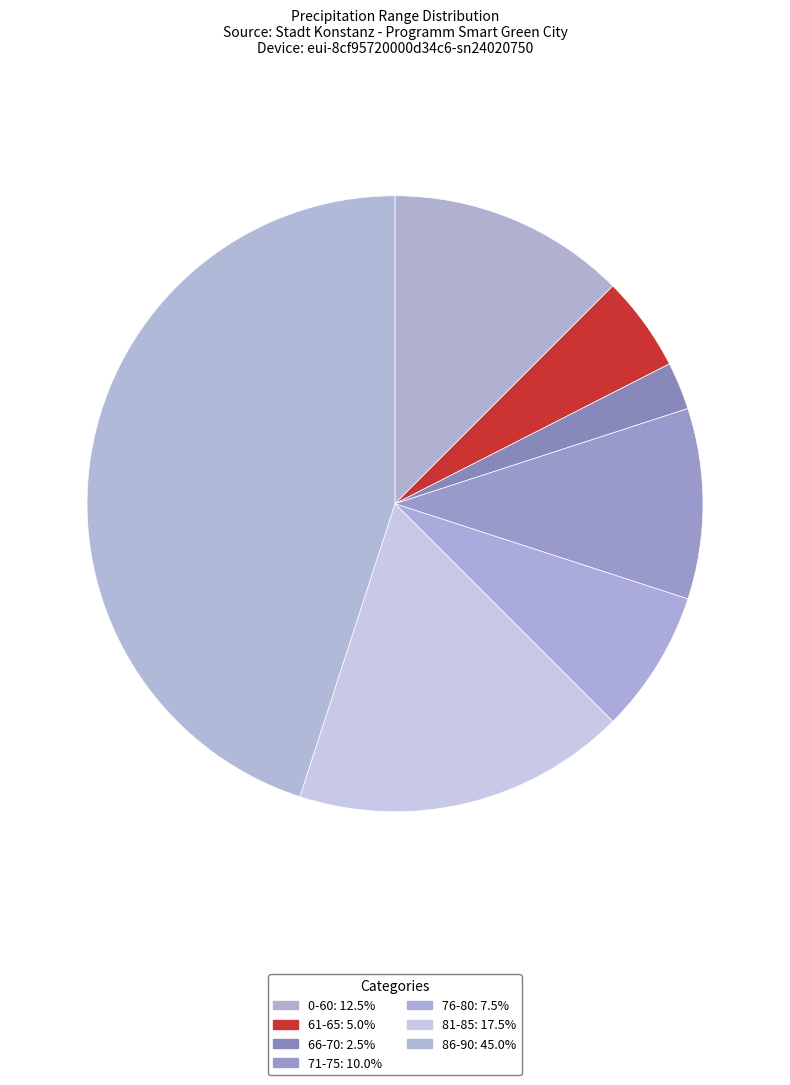

How many segments does this pie chart have?

7